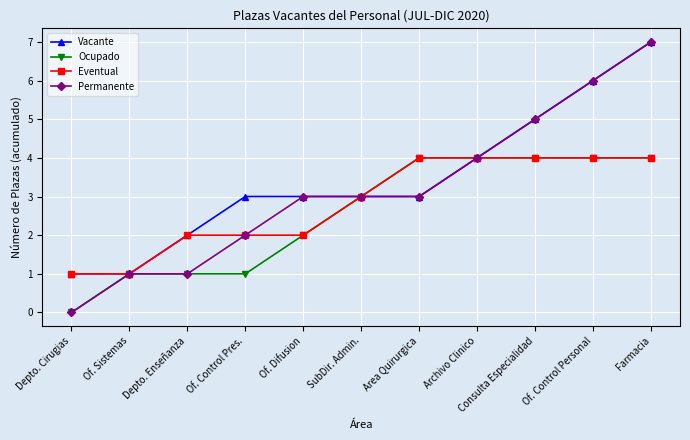

Reading left to right, what are all the values shown in this chart?

Vacante: 1	1	2	3	3	3	3	4	5	6	7
Ocupado: 0	1	1	1	2	3	4	4	4	4	4
Eventual: 1	1	2	2	2	3	4	4	4	4	4
Permanente: 0	1	1	2	3	3	3	4	5	6	7